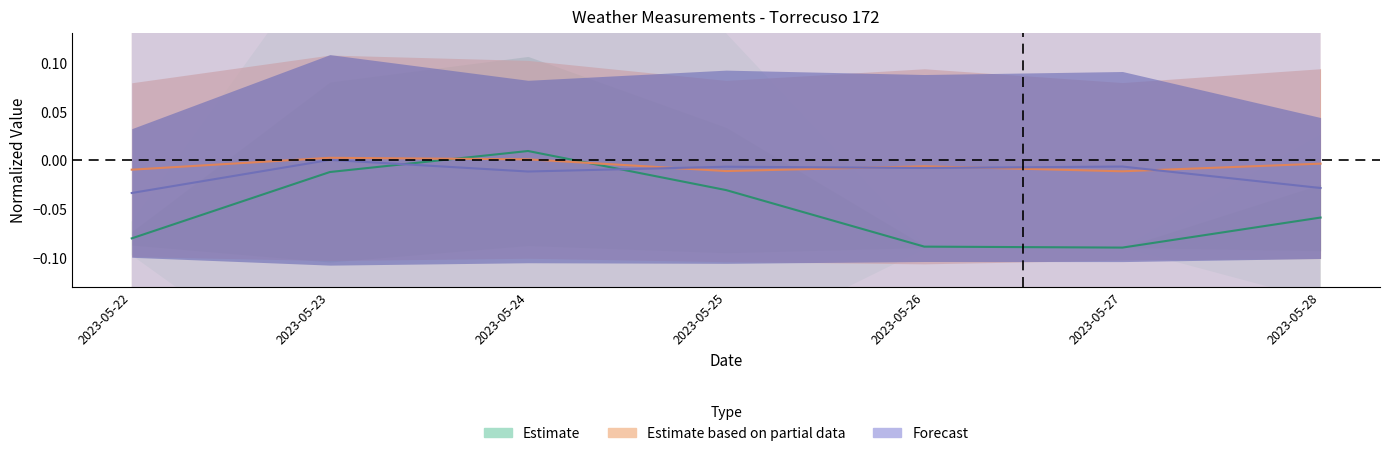

Does the chart have visible grid lines?

No